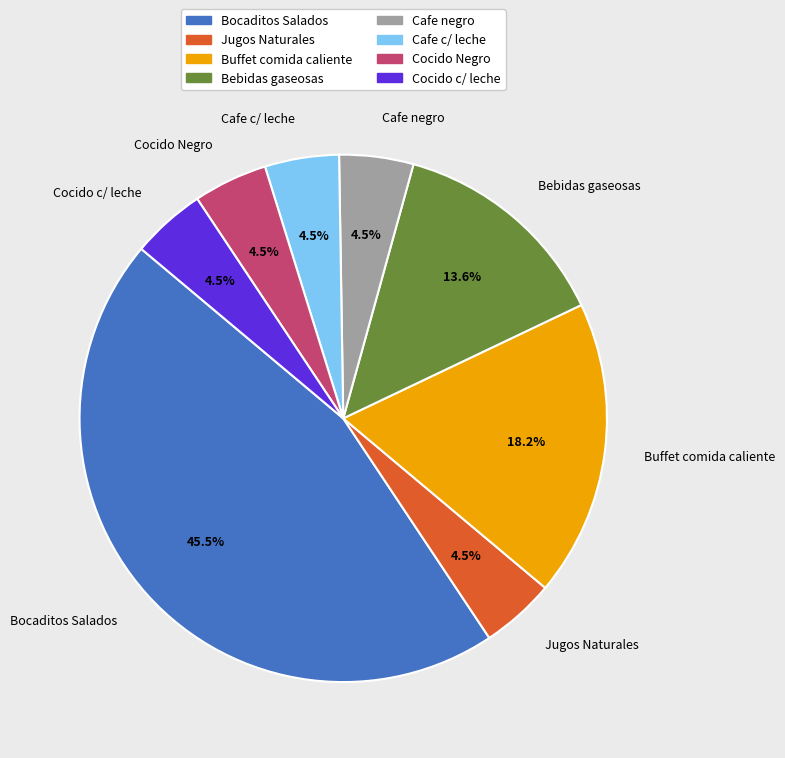

Does any single category account for the majority?

No